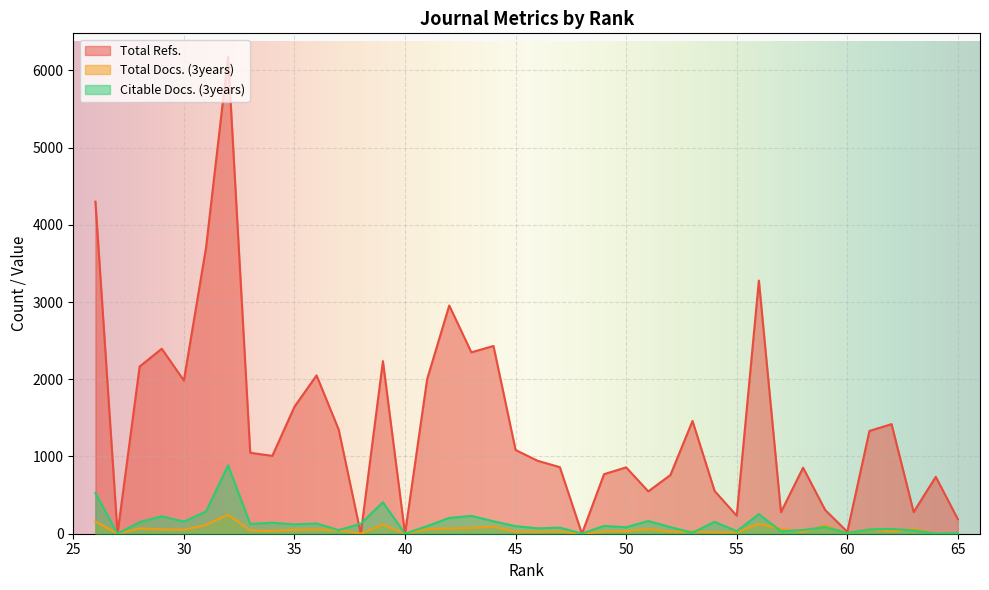

What is the sum of all Total Docs. (3years) values?

2112